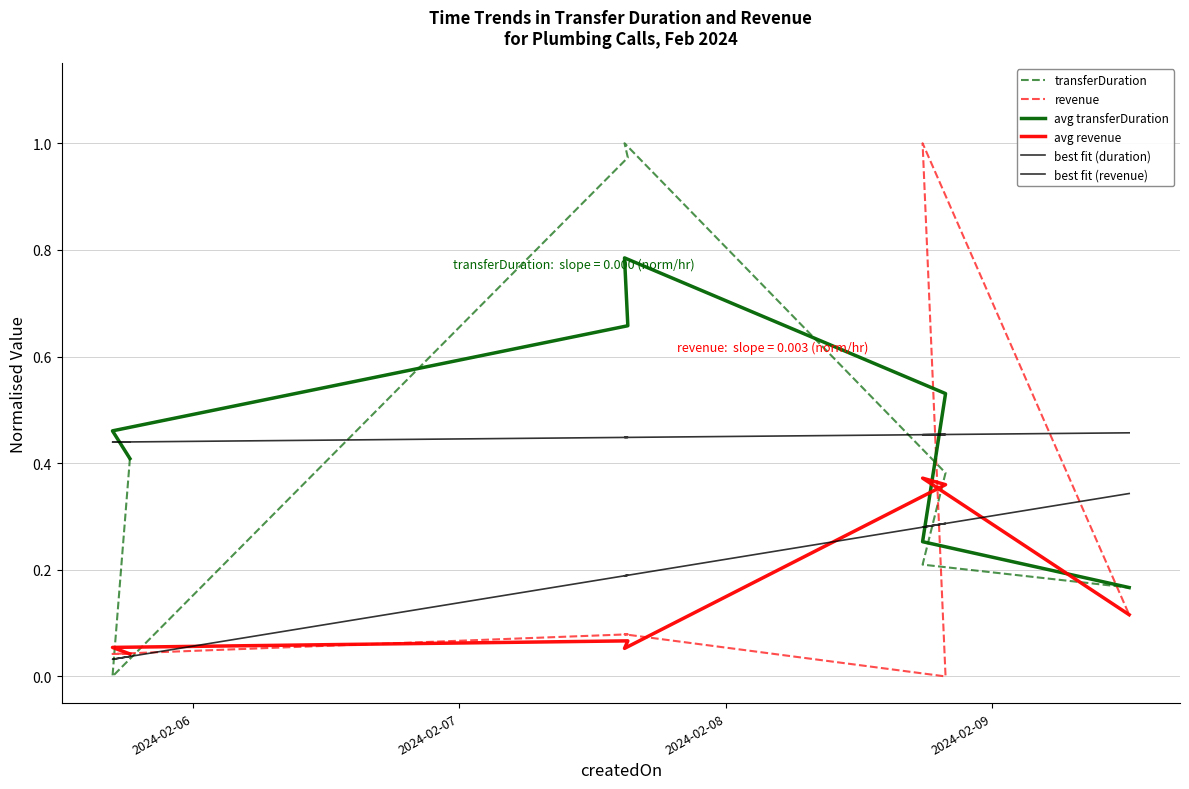

How many categories are shown in the chart?

7